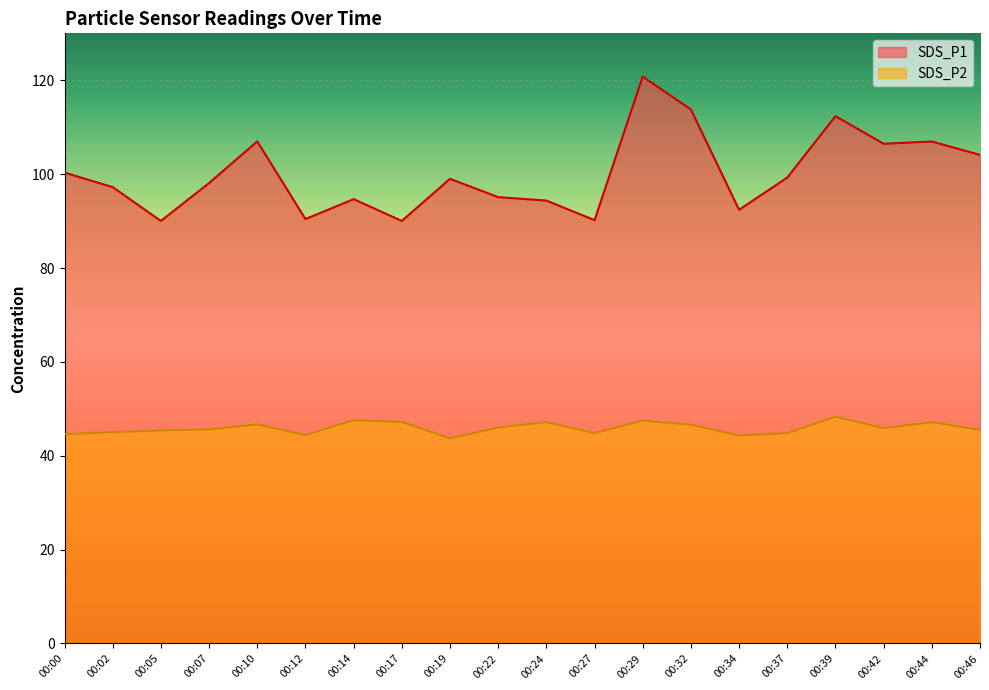

True or false: SDS_P2 and SDS_P1 intersect in this chart.

False